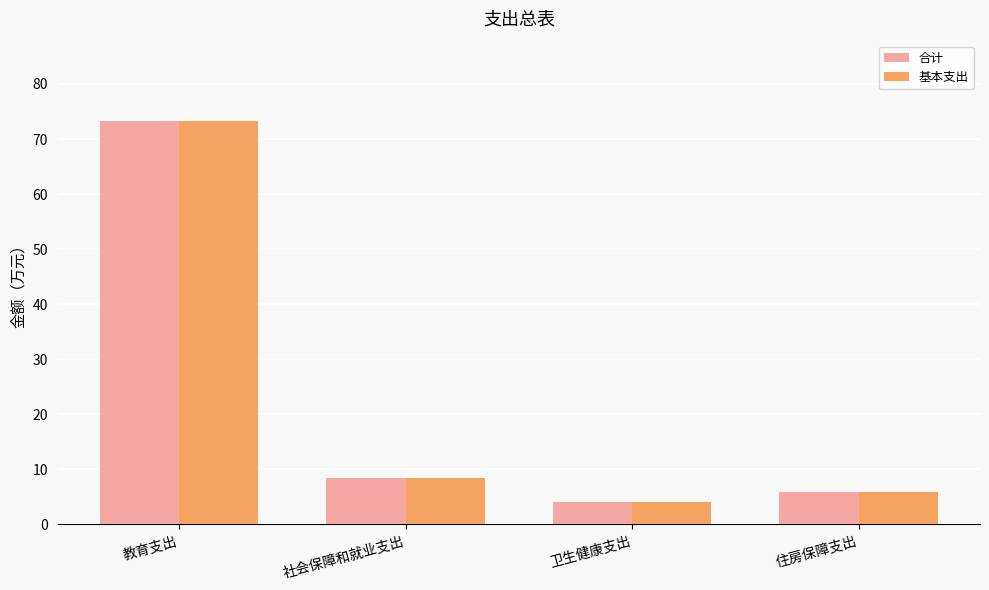

Is it true that 基本支出 equals 7.2 at 卫生健康支出?

False